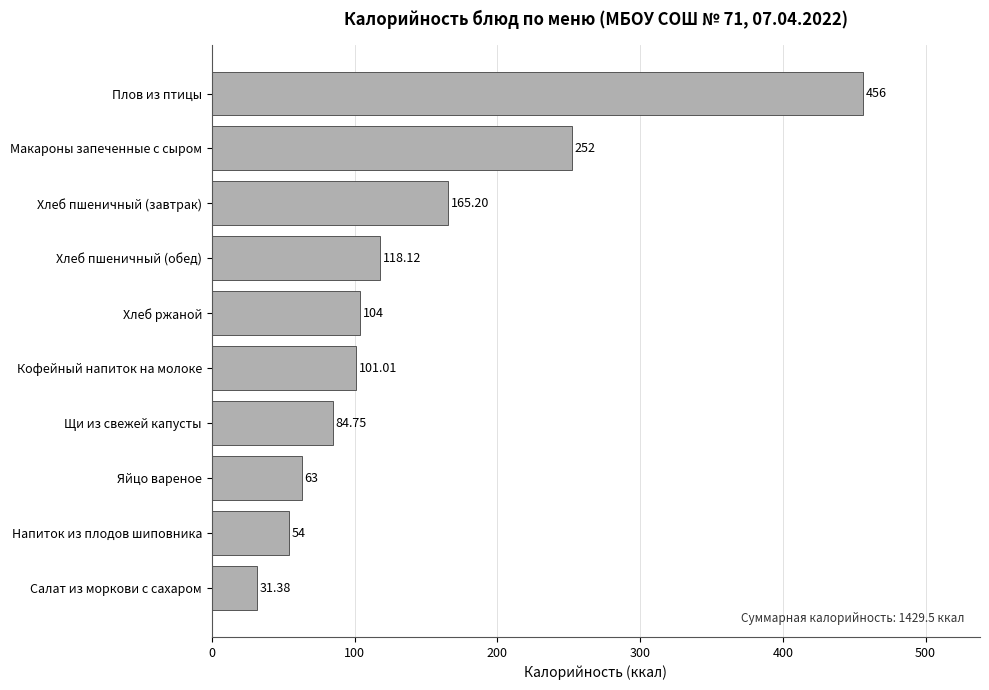

What is the greatest value displayed?

456.0